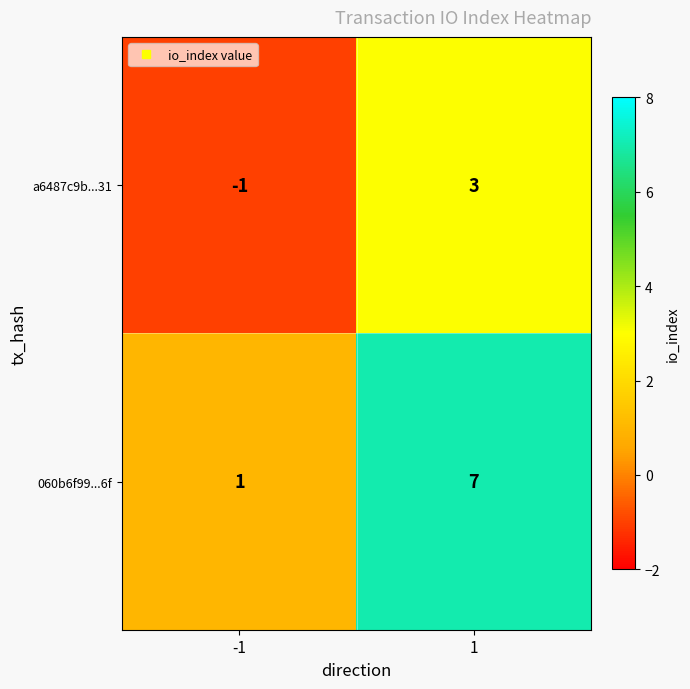

Rank the series by their average value, from lowest to highest.

a6487c9b...31, 060b6f99...6f